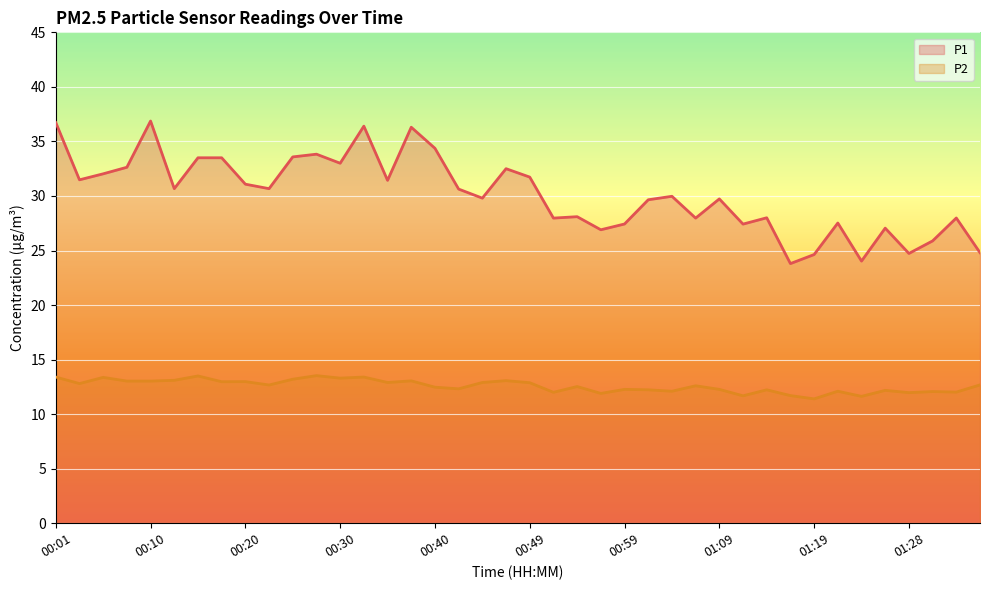

What is the highest value of the P1 series?

36.9